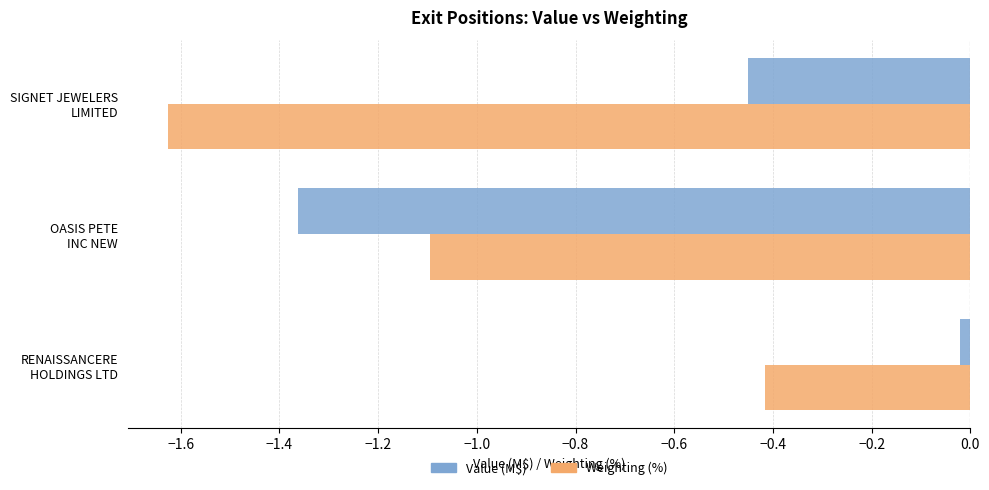

What is the sum of all Value (M$) values?

-1.8